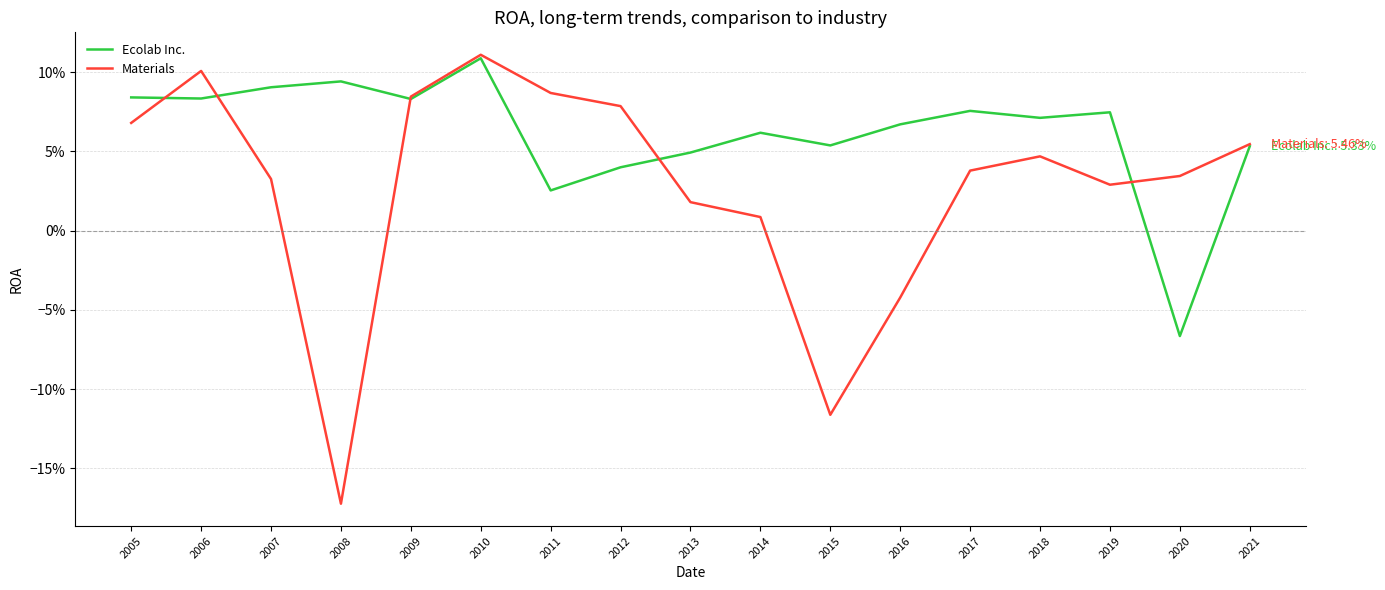

Where does the Materials series first go above 0?

2005